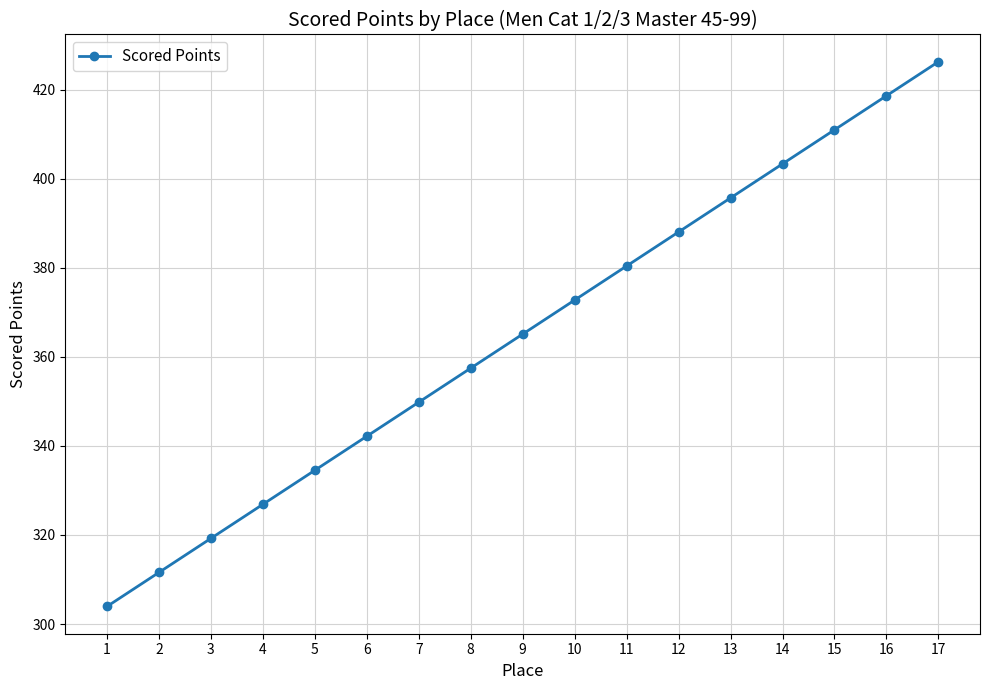

Rank the categories by value from lowest to highest.

1, 2, 3, 4, 5, 6, 7, 8, 9, 10, 11, 12, 13, 14, 15, 16, 17